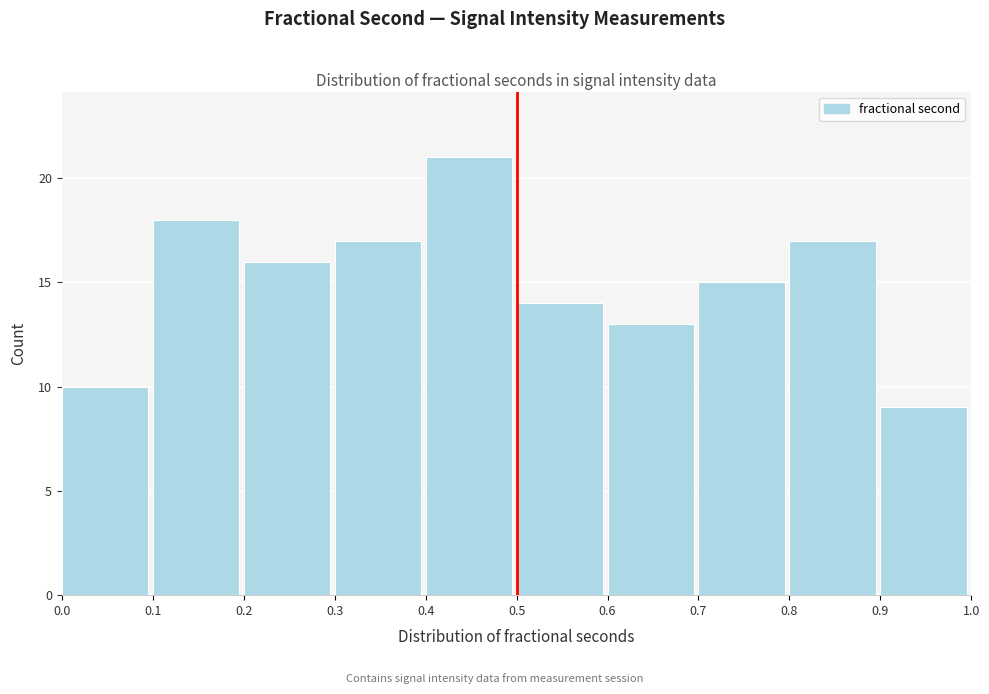

Reading left to right, list every bar in this chart as the range it spans on the x-axis followed by its height. The values are not printed on the chart, so give them approximately, as read against the axis.

0.0 to 0.1: 10
0.1 to 0.2: 18
0.2 to 0.3: 16
0.3 to 0.4: 17
0.4 to 0.5: 21
0.5 to 0.6: 14
0.6 to 0.7: 13
0.7 to 0.8: 15
0.8 to 0.9: 17
0.9 to 1.0: 9